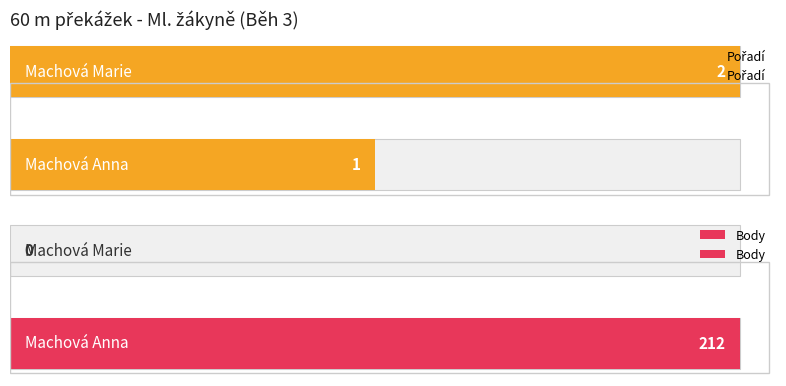

At 0, list the series in order from smallest to largest.

Pořadí, Body